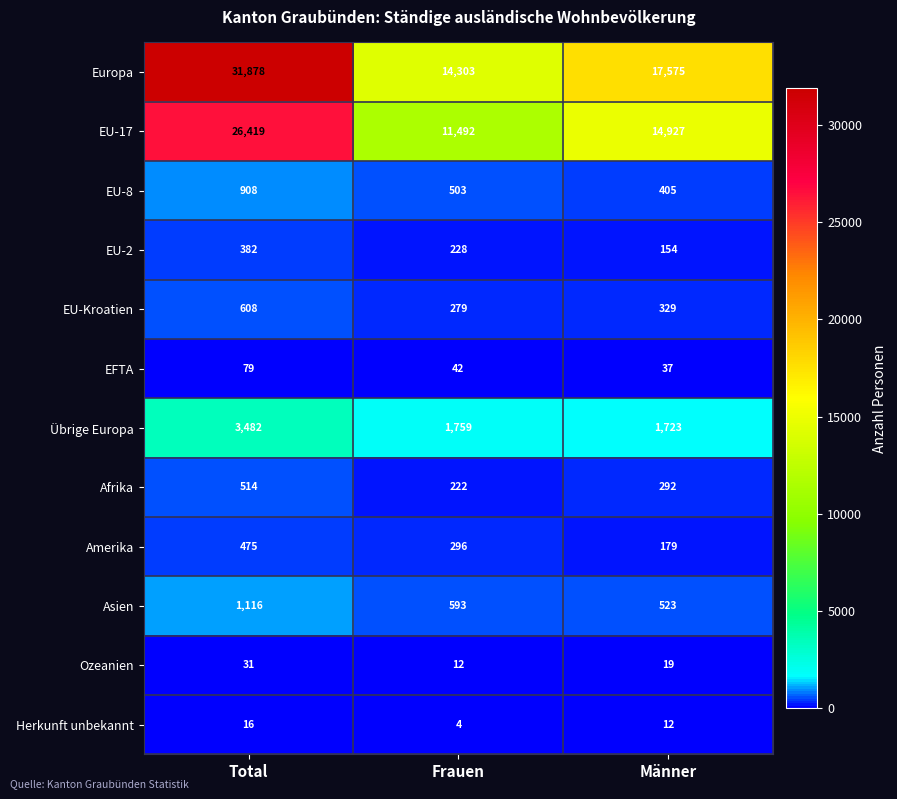

Which series changed the most between Total and Frauen?

Europa